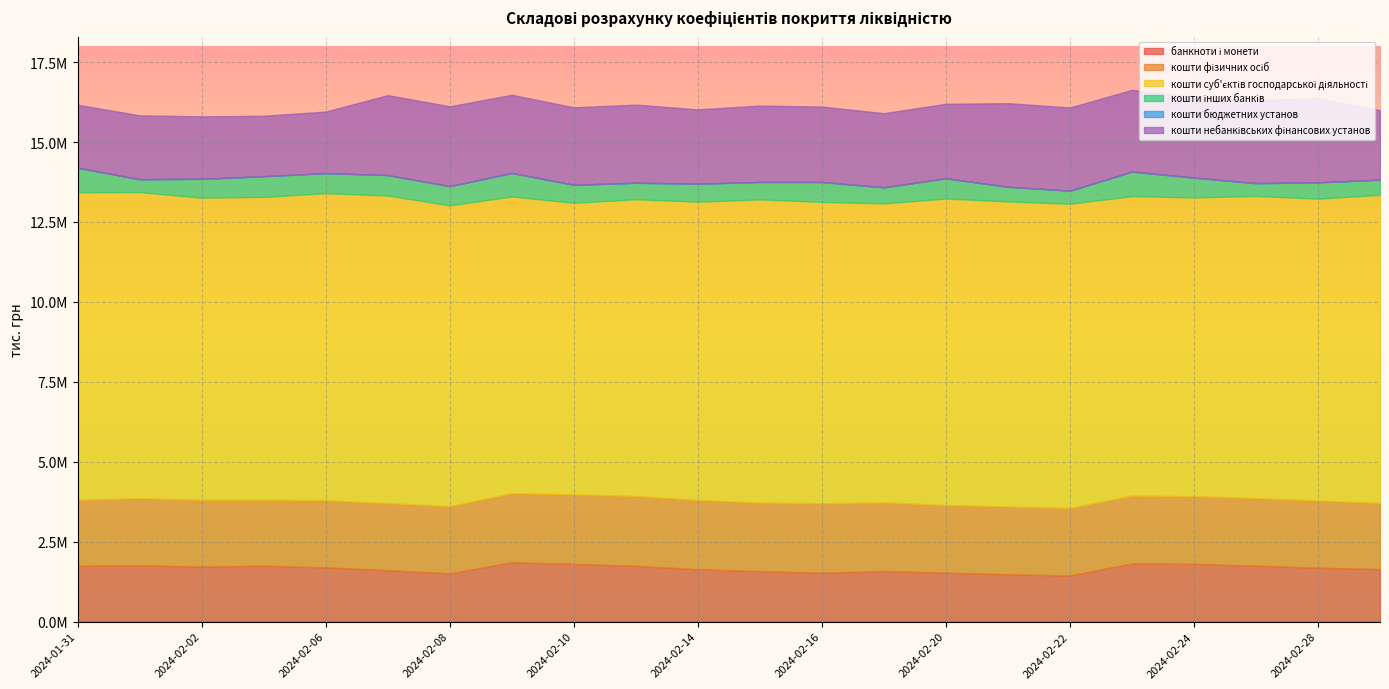

Reading left to right, transcribe all the data shown in this chart.

банкноти і монети: 2024-01-31=1743073.8	2024-02-01=1755247.0	2024-02-02=1719345.3	2024-02-03=1745004.9	2024-02-06=1693945.0	2024-02-07=1607136.1	2024-02-08=1505210.8	2024-02-09=1853174.5	2024-02-10=1804742.7	2024-02-13=1741512.7	2024-02-14=1635035.1	2024-02-15=1579679.8	2024-02-16=1525336.8	2024-02-17=1580766.7	2024-02-20=1529739.6	2024-02-21=1477844.6	2024-02-22=1440359.6	2024-02-23=1817592.9	2024-02-24=1804653.4	2024-02-27=1746664.6	2024-02-28=1682727.1	2024-02-29=1641614.3
кошти фізичних осіб: 2024-01-31=2065103.6	2024-02-01=2103723.6	2024-02-02=2090200.6	2024-02-03=2068164.2	2024-02-06=2100020.4	2024-02-07=2096692.1	2024-02-08=2102953.0	2024-02-09=2161306.0	2024-02-10=2172683.0	2024-02-13=2184518.9	2024-02-14=2166285.0	2024-02-15=2143030.0	2024-02-16=2174075.3	2024-02-17=2147147.4	2024-02-20=2114528.3	2024-02-21=2121574.8	2024-02-22=2113008.7	2024-02-23=2122256.6	2024-02-24=2116114.1	2024-02-27=2114808.5	2024-02-28=2103250.9	2024-02-29=2069108.0
кошти суб'єктів господарської діяльності: 2024-01-31=9620239.3	2024-02-01=9573885.8	2024-02-02=9450079.0	2024-02-03=9471243.7	2024-02-06=9606652.6	2024-02-07=9623297.3	2024-02-08=9410523.7	2024-02-09=9282987.2	2024-02-10=9120820.9	2024-02-13=9285032.2	2024-02-14=9331530.3	2024-02-15=9483978.6	2024-02-16=9427845.2	2024-02-17=9352386.1	2024-02-20=9588672.1	2024-02-21=9542477.9	2024-02-22=9516918.0	2024-02-23=9369241.6	2024-02-24=9344981.9	2024-02-27=9453055.1	2024-02-28=9442400.7	2024-02-29=9636591.4
кошти інших банків: 2024-01-31=765671.4	2024-02-01=403625.2	2024-02-02=590171.2	2024-02-03=646383.1	2024-02-06=626767.6	2024-02-07=639648.9	2024-02-08=601050.4	2024-02-09=735409.4	2024-02-10=564200.7	2024-02-13=514694.3	2024-02-14=565015.6	2024-02-15=543434.4	2024-02-16=622366.1	2024-02-17=504214.2	2024-02-20=631769.8	2024-02-21=459031.1	2024-02-22=408697.1	2024-02-23=766152.2	2024-02-24=620784.6	2024-02-27=399087.7	2024-02-28=509744.0	2024-02-29=475591.1
кошти бюджетних установ: 2024-01-31=0.0	2024-02-01=0.0	2024-02-02=0.0	2024-02-03=0.0	2024-02-06=0.0	2024-02-07=0.0	2024-02-08=0.0	2024-02-09=0.0	2024-02-10=0.0	2024-02-13=0.0	2024-02-14=0.0	2024-02-15=0.0	2024-02-16=0.0	2024-02-17=0.0	2024-02-20=0.0	2024-02-21=0.0	2024-02-22=0.0	2024-02-23=0.0	2024-02-24=0.0	2024-02-27=0.0	2024-02-28=0.0	2024-02-29=0.0
кошти небанківських фінансових установ: 2024-01-31=1973293.7	2024-02-01=1997557.2	2024-02-02=1952907.1	2024-02-03=1891262.1	2024-02-06=1925856.5	2024-02-07=2500447.6	2024-02-08=2497523.7	2024-02-09=2445826.7	2024-02-10=2422491.0	2024-02-13=2444695.9	2024-02-14=2322598.5	2024-02-15=2390401.8	2024-02-16=2359197.0	2024-02-17=2318766.4	2024-02-20=2330931.1	2024-02-21=2614769.4	2024-02-22=2601410.8	2024-02-23=2556408.6	2024-02-24=2537066.2	2024-02-27=2599084.6	2024-02-28=2631601.7	2024-02-29=2173975.2